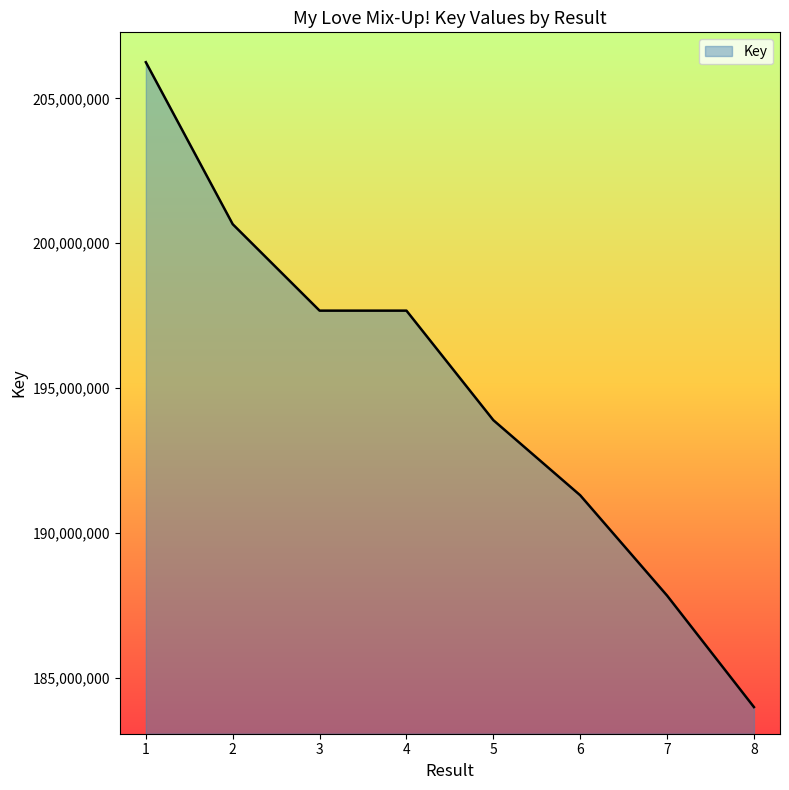

True or false: there are more than 1 points higher than both neighbors.

False